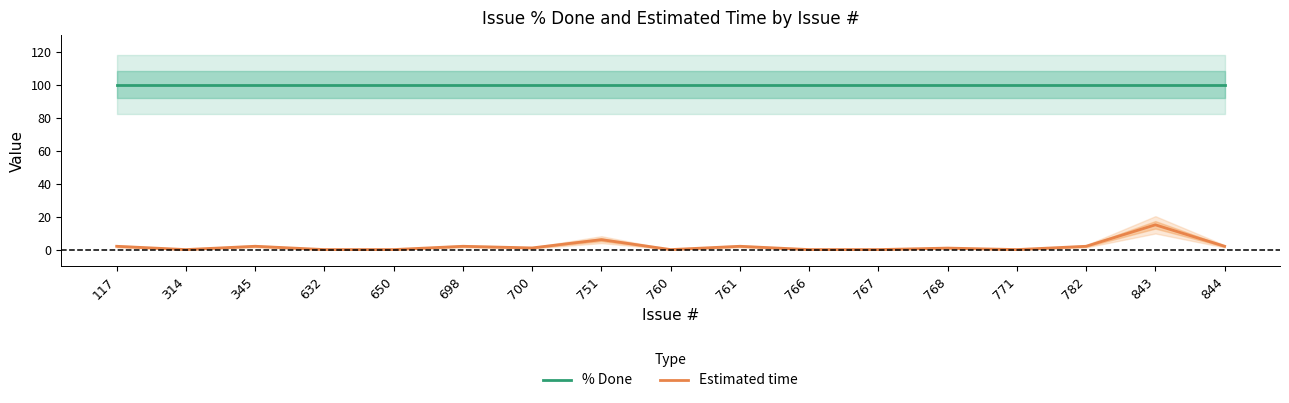

True or false: % Done has more than 0 interior local peaks.

False